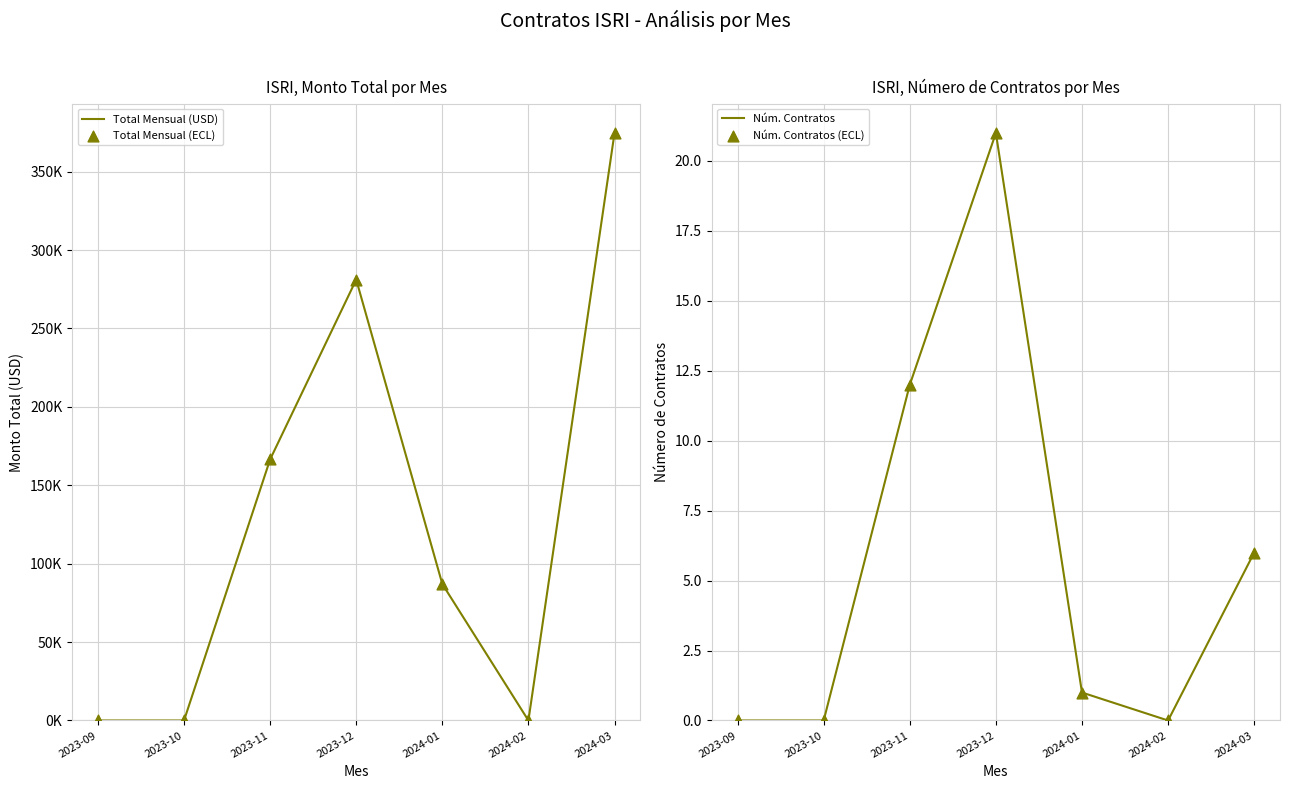

Which series has the widest spread of Y values?

Total Mensual (USD)